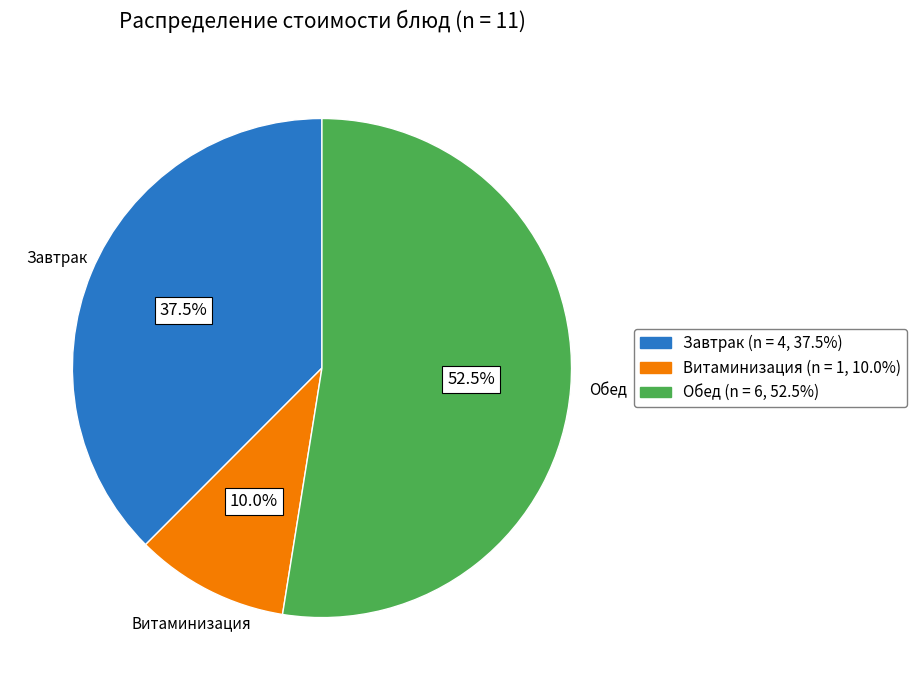

Is there any slice that represents more than half of the pie?

Yes